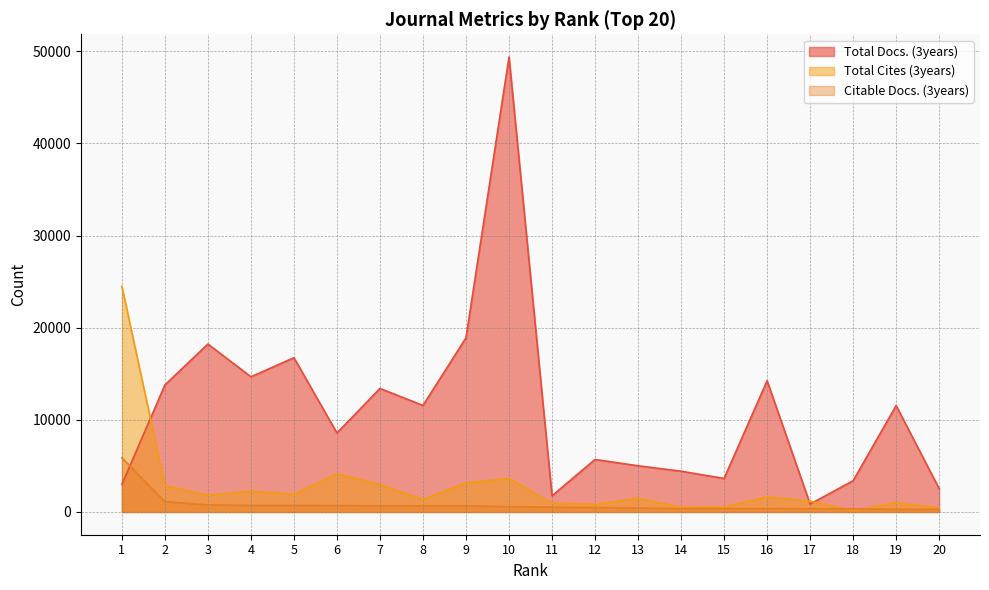

What is the sum of all Total Cites (3years) values?

57258